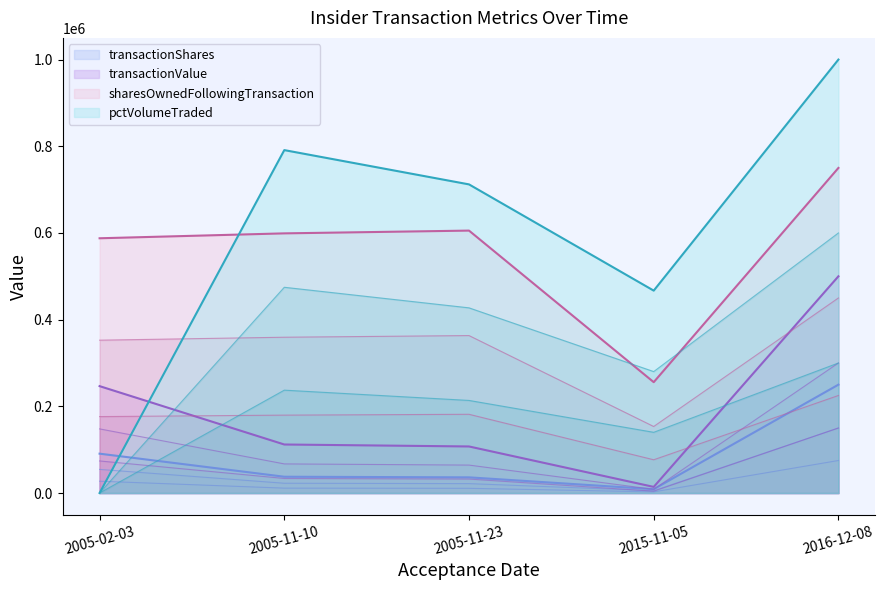

At which category does transactionValue reach its first local valley?

2015-11-05